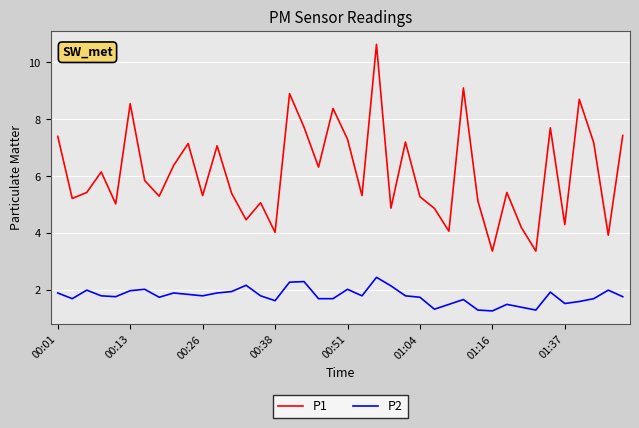

What is the difference between the maximum and minimum values in the P1 series?

7.3